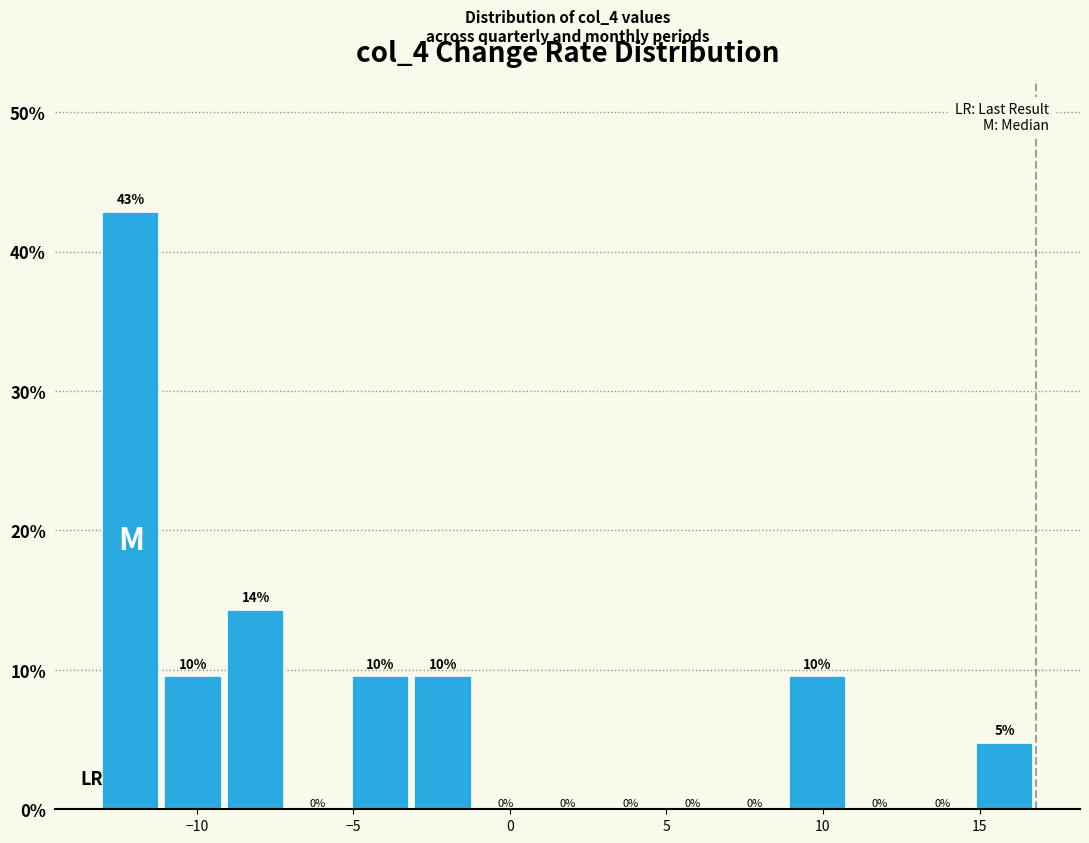

Around what value on the x-axis is the tallest bar? Give the approximate position of its centre, as read against the axis.

-12.0